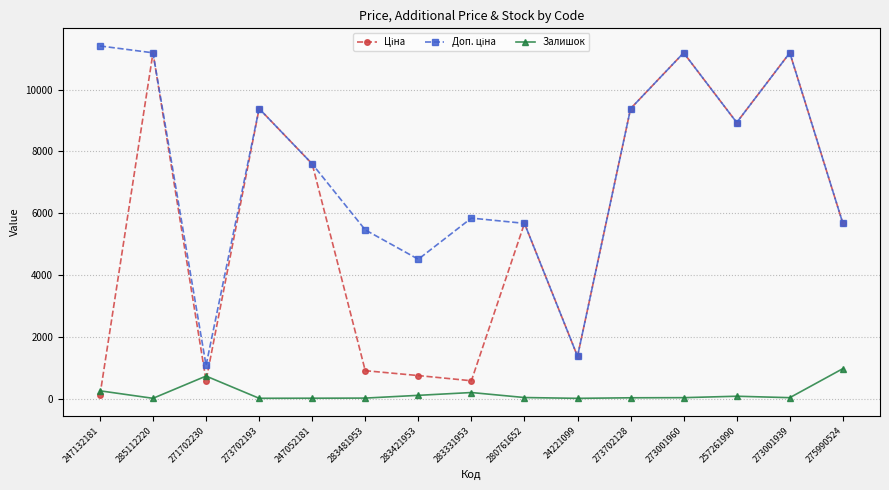

At how many categories does at least one series exceed 450?

15